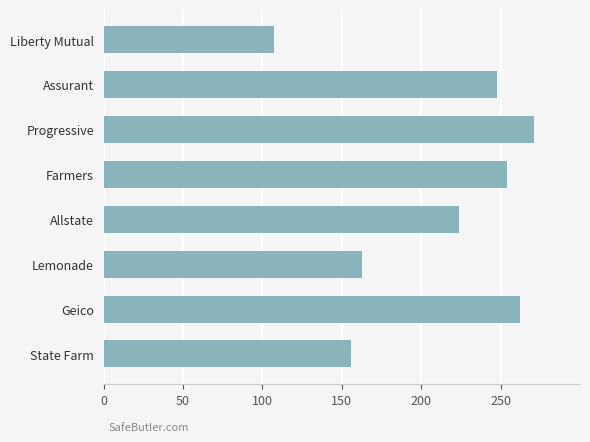

Rank the categories by value from highest to lowest.

Progressive, Geico, Farmers, Assurant, Allstate, Lemonade, State Farm, Liberty Mutual